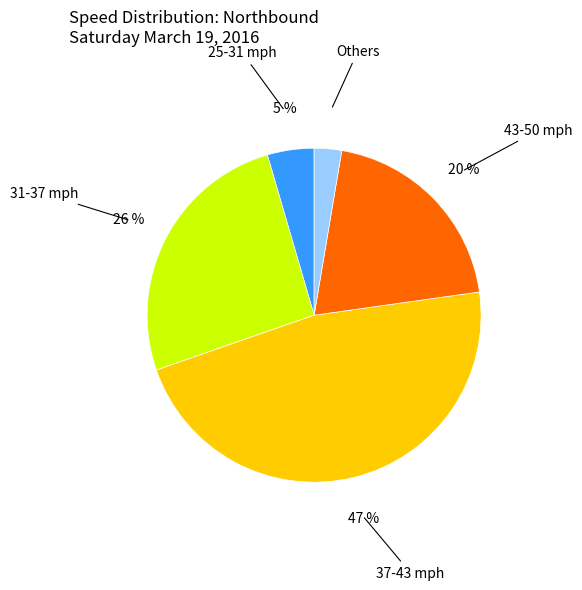

To the nearest percent, what is the difference between the largest and smallest slice percentages?

44%